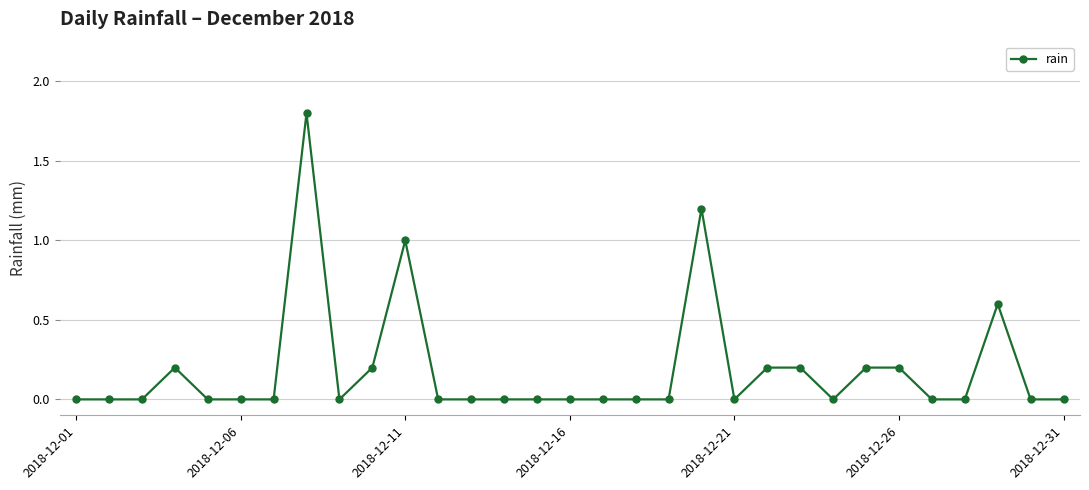

Does the chart display data point markers on the line(s)?

Yes